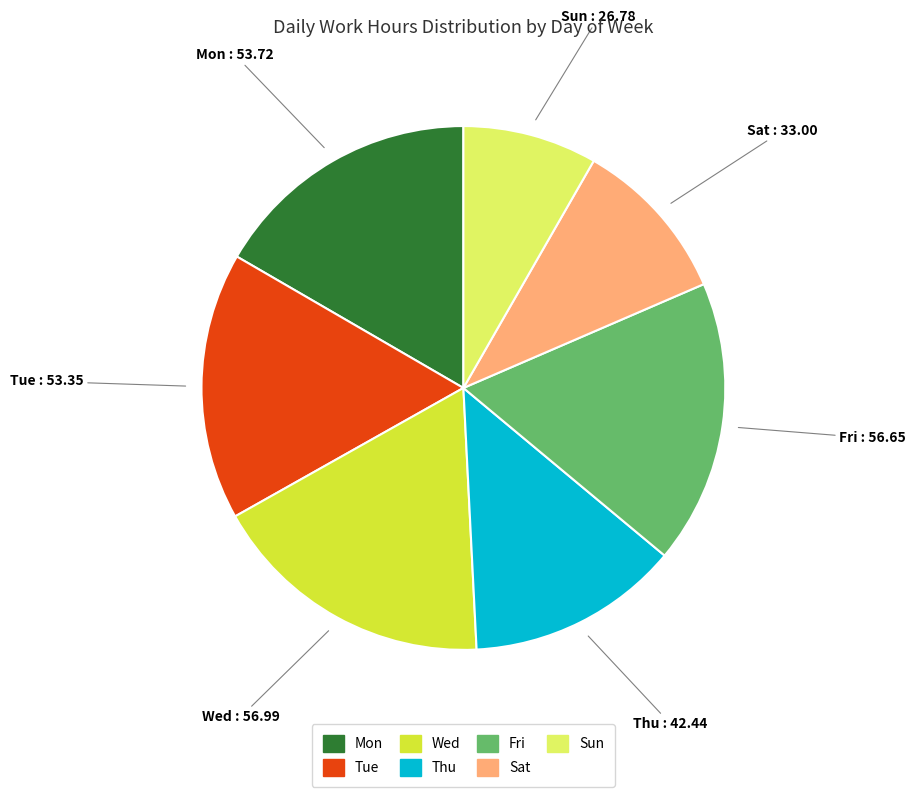

Is there any slice that represents more than half of the pie?

No